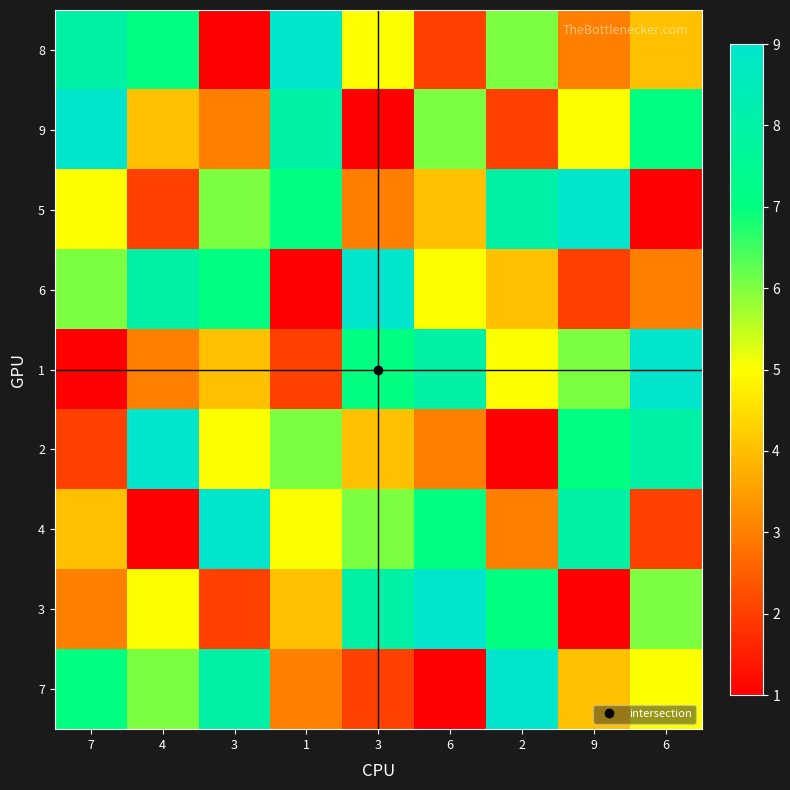

Reading right to left, what are all the values shown in this chart?

8: 6=4	9=3	2=6	6=2	3=5	1=9	3=1	4=7	7=8
9: 6=7	9=5	2=2	6=6	3=1	1=8	3=3	4=4	7=9
5: 6=1	9=9	2=8	6=4	3=3	1=7	3=6	4=2	7=5
6: 6=3	9=2	2=4	6=5	3=9	1=1	3=7	4=8	7=6
1: 6=9	9=6	2=5	6=8	3=7	1=2	3=4	4=3	7=1
2: 6=8	9=7	2=1	6=3	3=4	1=6	3=5	4=9	7=2
4: 6=2	9=8	2=3	6=7	3=6	1=5	3=9	4=1	7=4
3: 6=6	9=1	2=7	6=9	3=8	1=4	3=2	4=5	7=3
7: 6=5	9=4	2=9	6=1	3=2	1=3	3=8	4=6	7=7